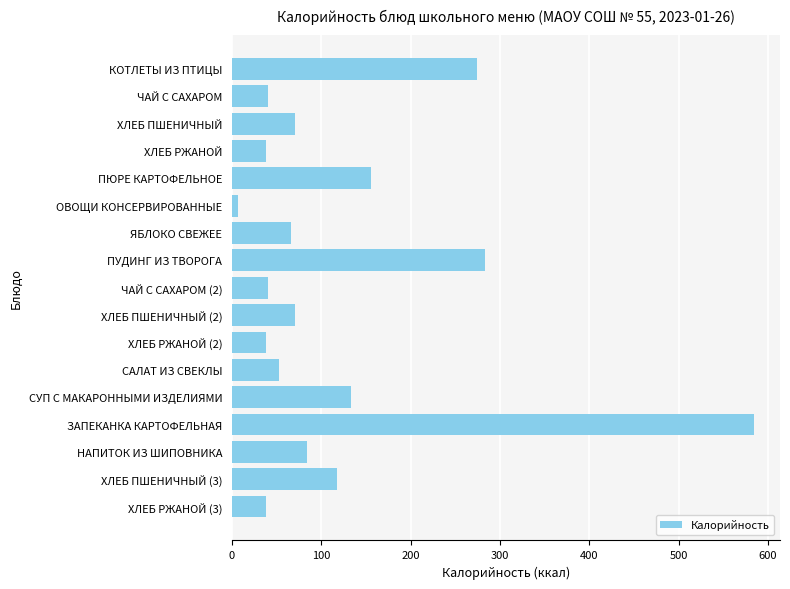

How many bars are there in total?

17